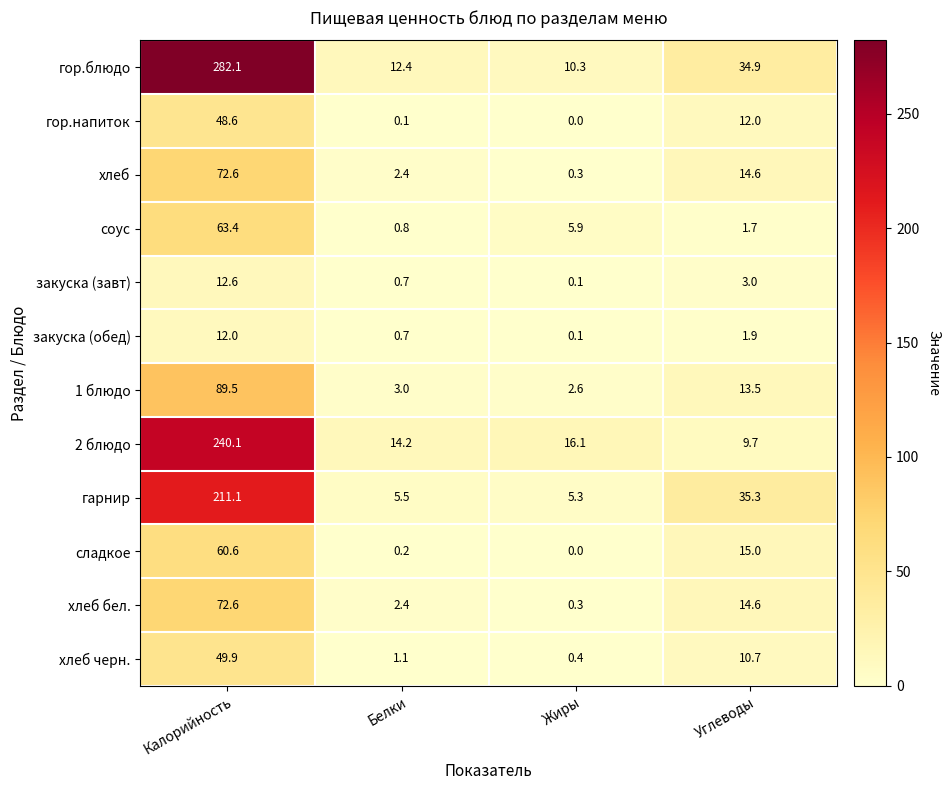

What is the spread (max minus min) of values at Калорийность?

270.1